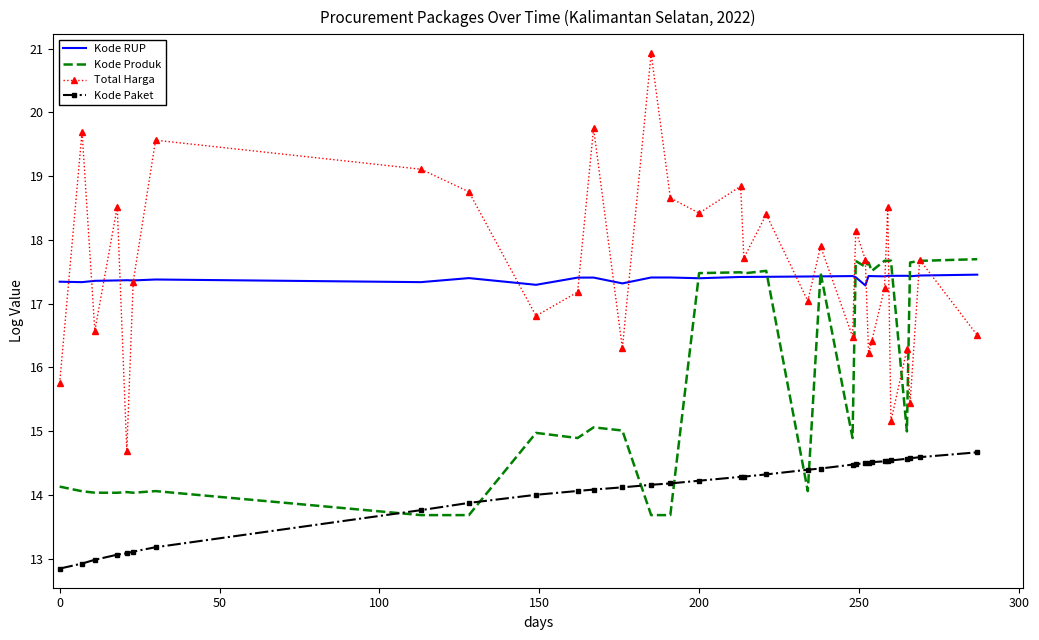

What is the maximum value shown in the chart?

20.9